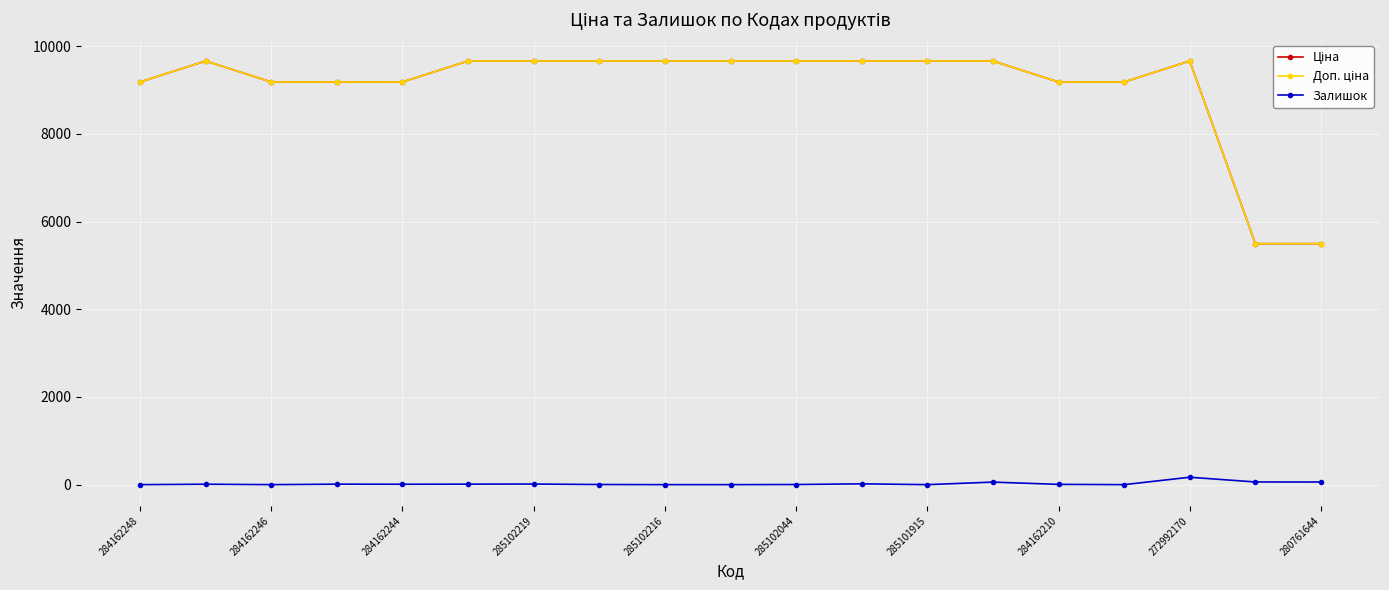

Is this an area chart (filled region under the line)?

No